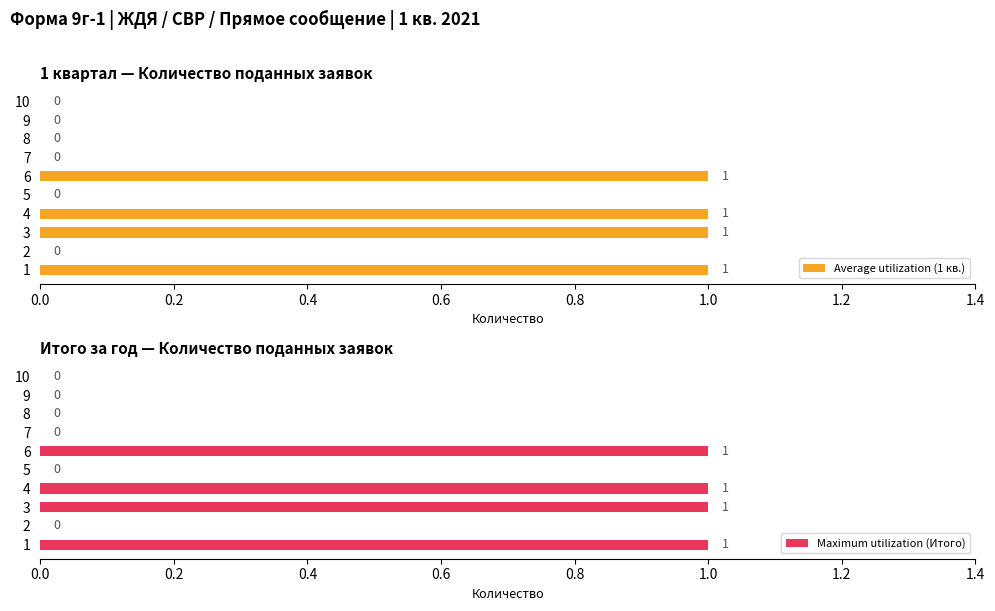

What are all the series names shown in the legend?

Average utilization (1 кв.), Maximum utilization (Итого)